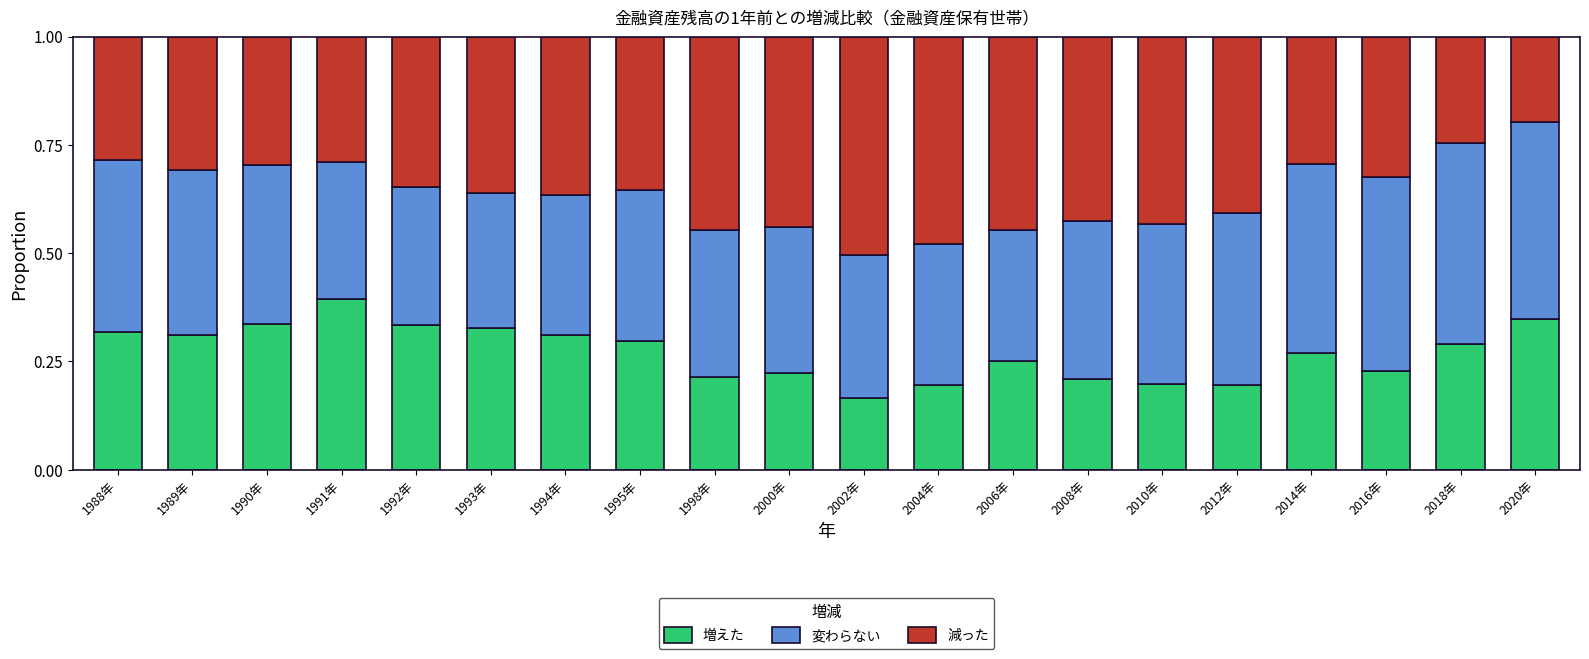

At which label does 増えた reach its minimum?

2002年